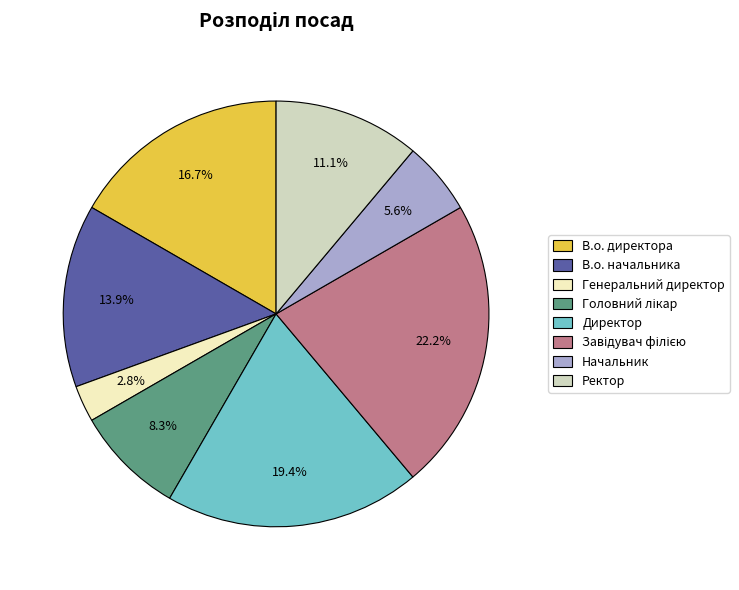

Does В.о. начальника account for over 50% of the chart?

No